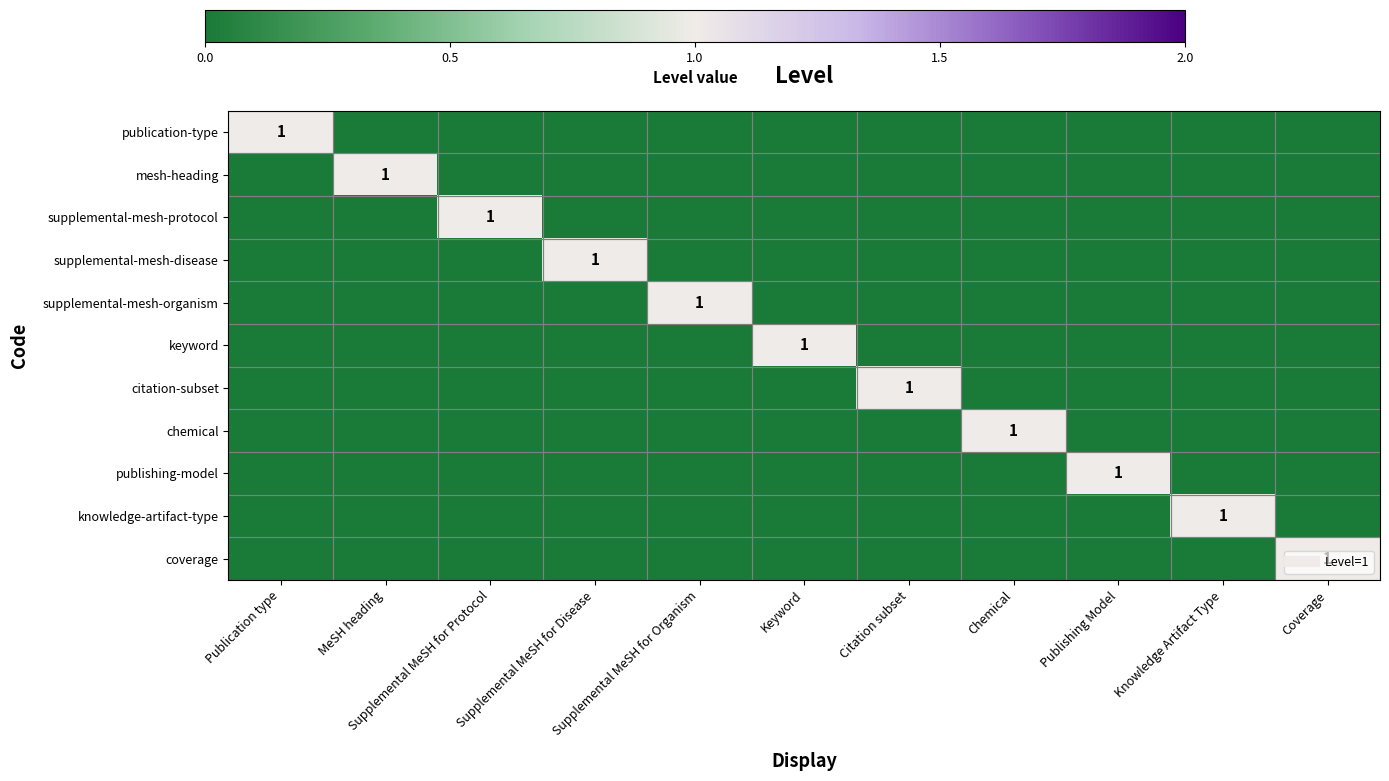

Which series has the largest total across all categories?

publication-type